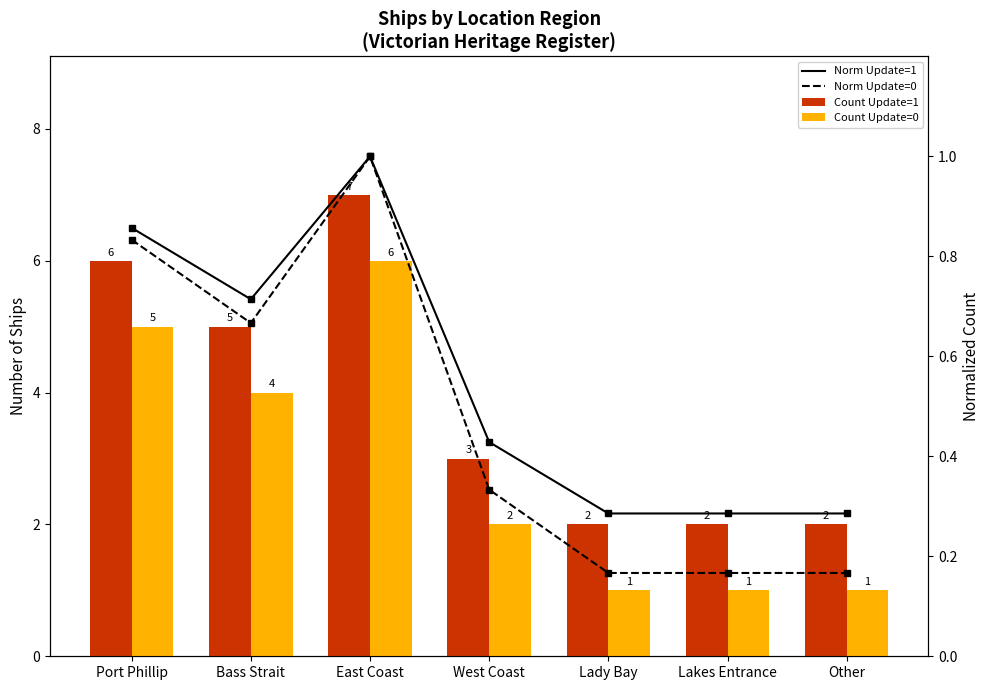

Is it true that Norm Update=1 equals 0.3 at Lady Bay?

True